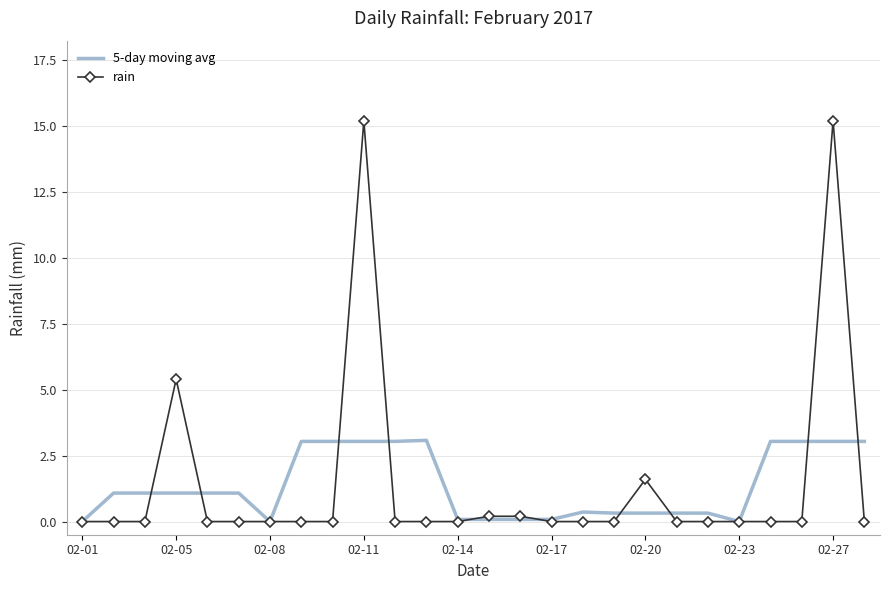

What is the maximum value shown in the chart?

15.2